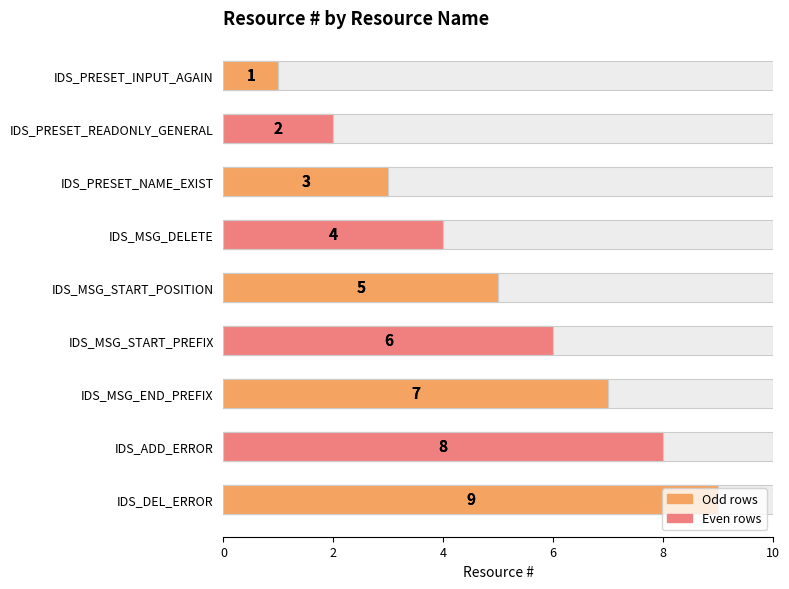

What is the smallest value displayed?

1